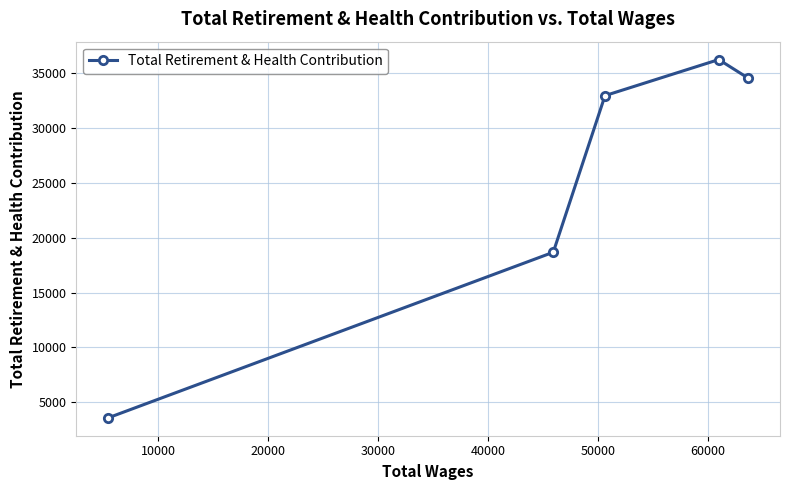

What is the maximum value shown in the chart?

36258